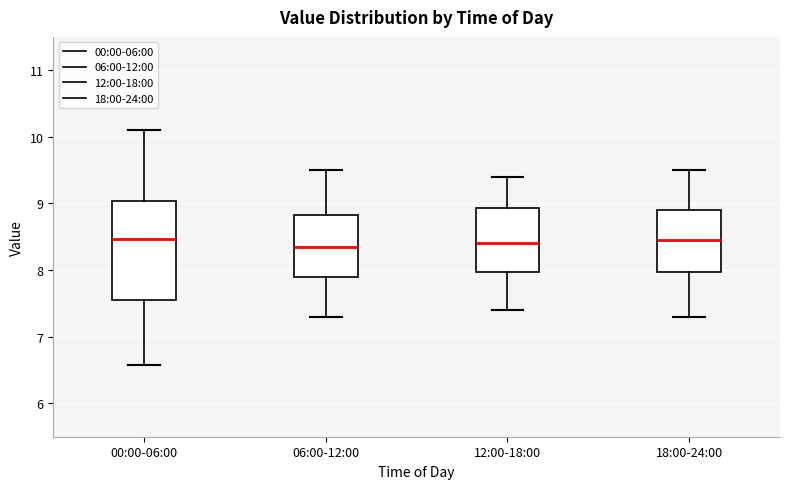

Where is the lower edge of the box for 00:00-06:00 on the y-axis? The values are not printed on the chart, so give them approximately, as read against the axis.

7.6